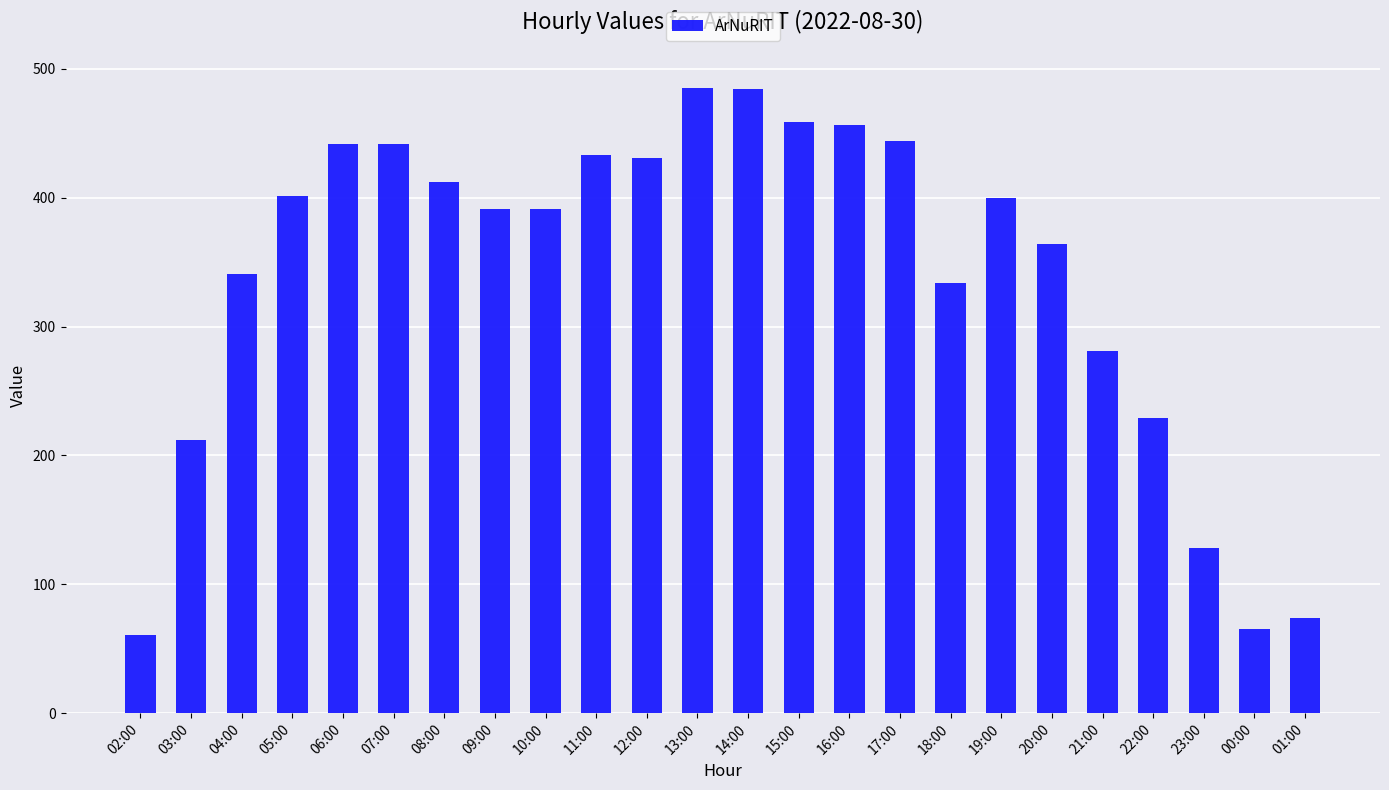

What is the average value?

340